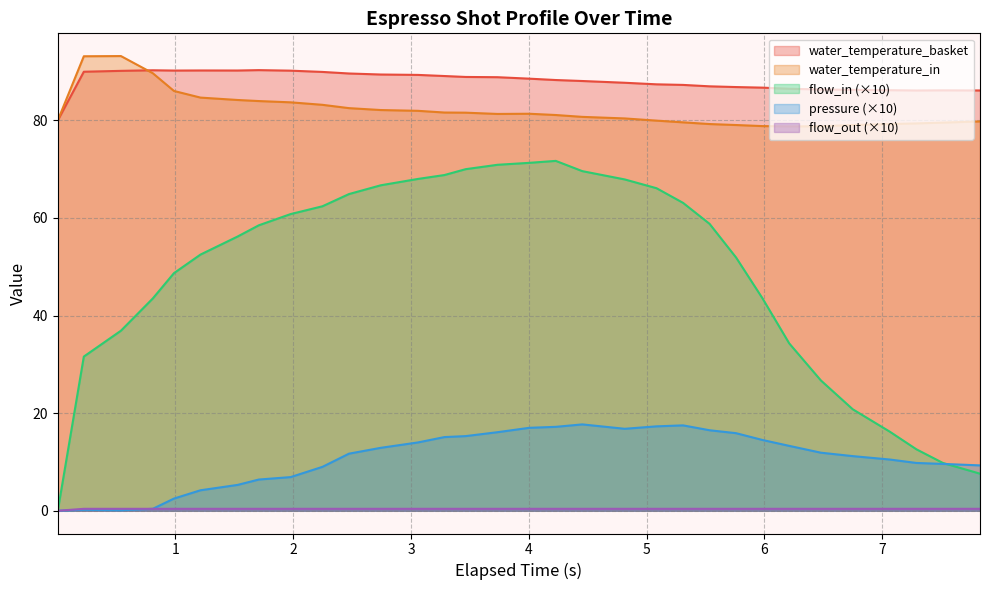

How many interior local valleys does the pressure series have?

2